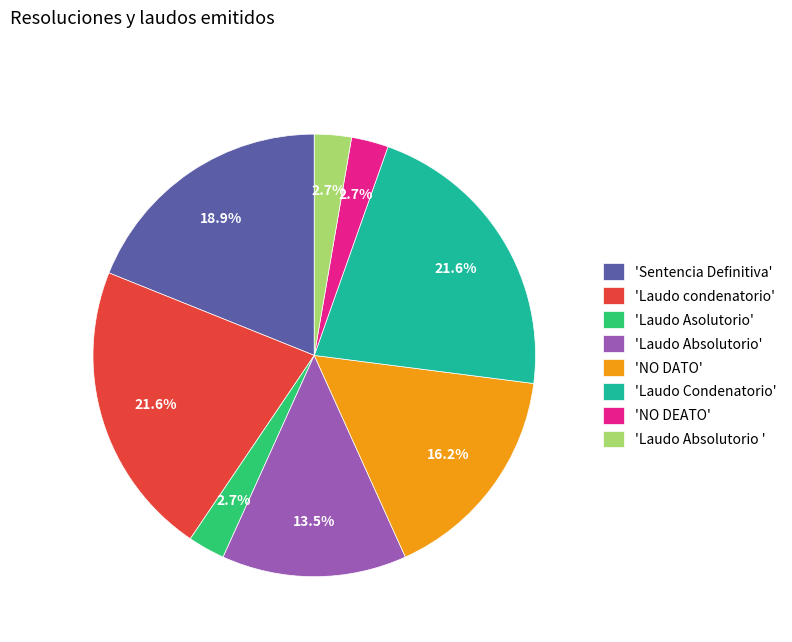

How many slices are in this pie chart?

8